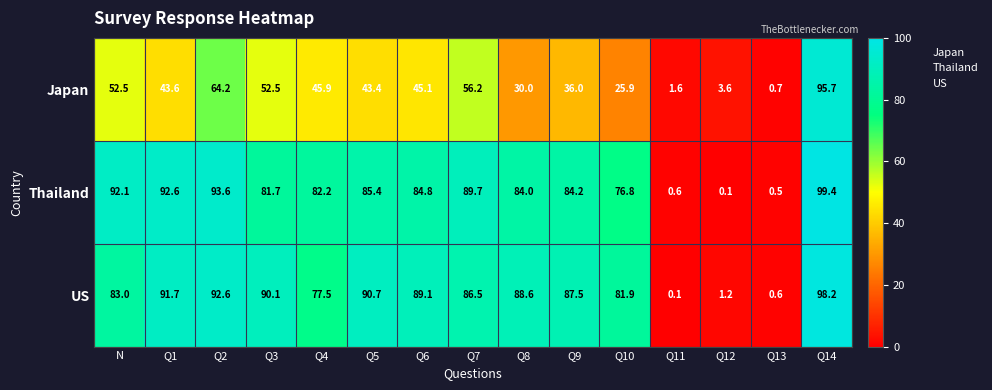

At which label is Thailand closest to 49?

Q10